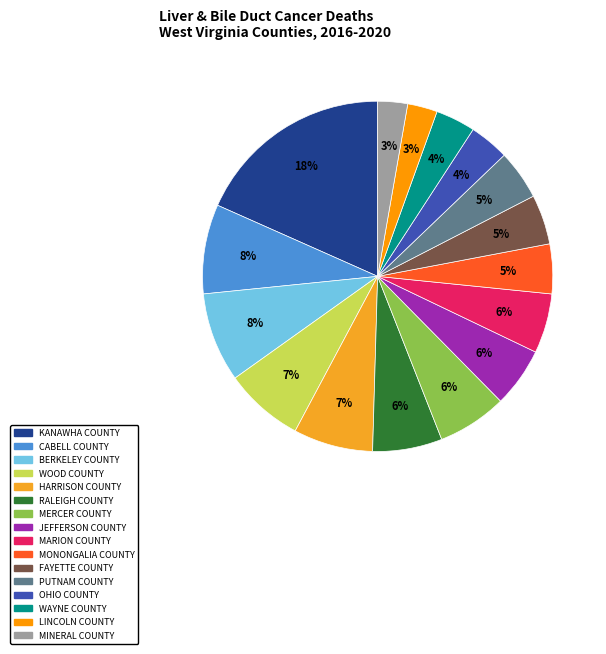

Does any single category account for the majority?

No